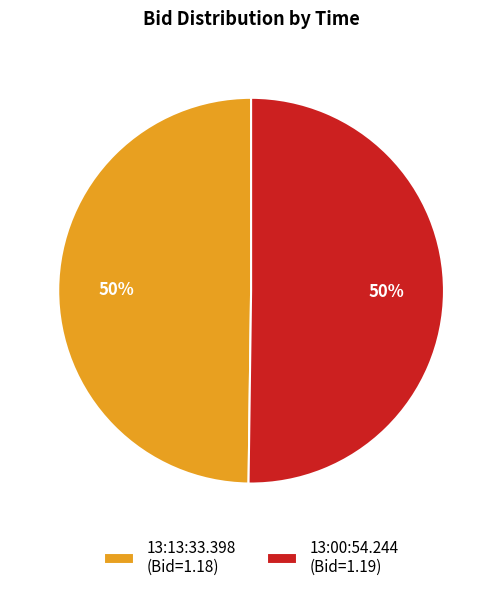

To the nearest percent, what is the average slice percentage?

50%